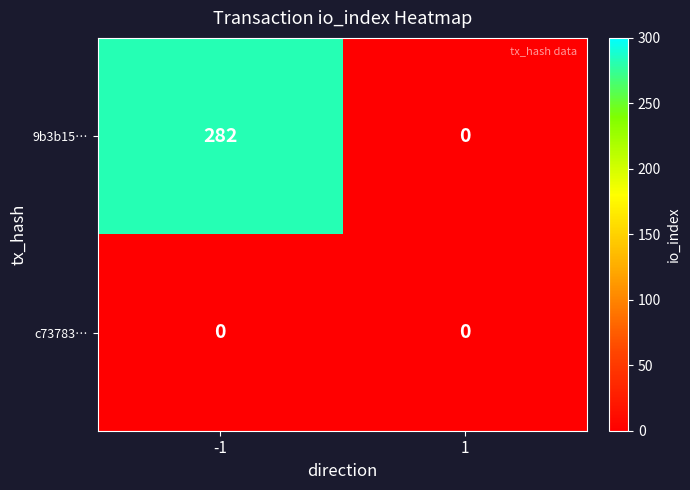

Is it true that 9b3b15… equals 0 at 1?

True